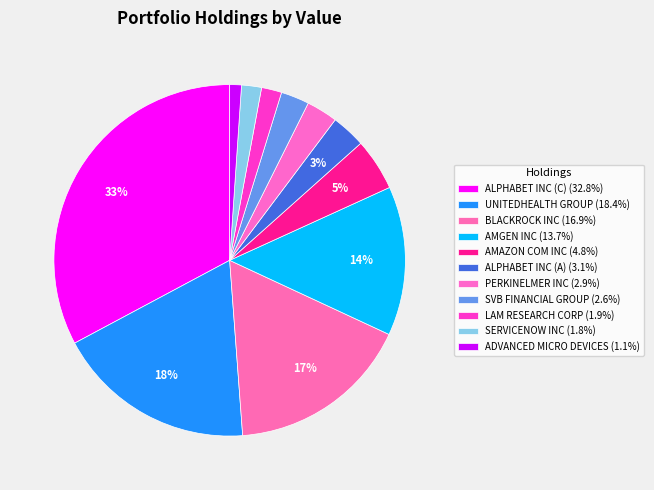

Which category has the biggest portion of the pie?

ALPHABET INC (C)